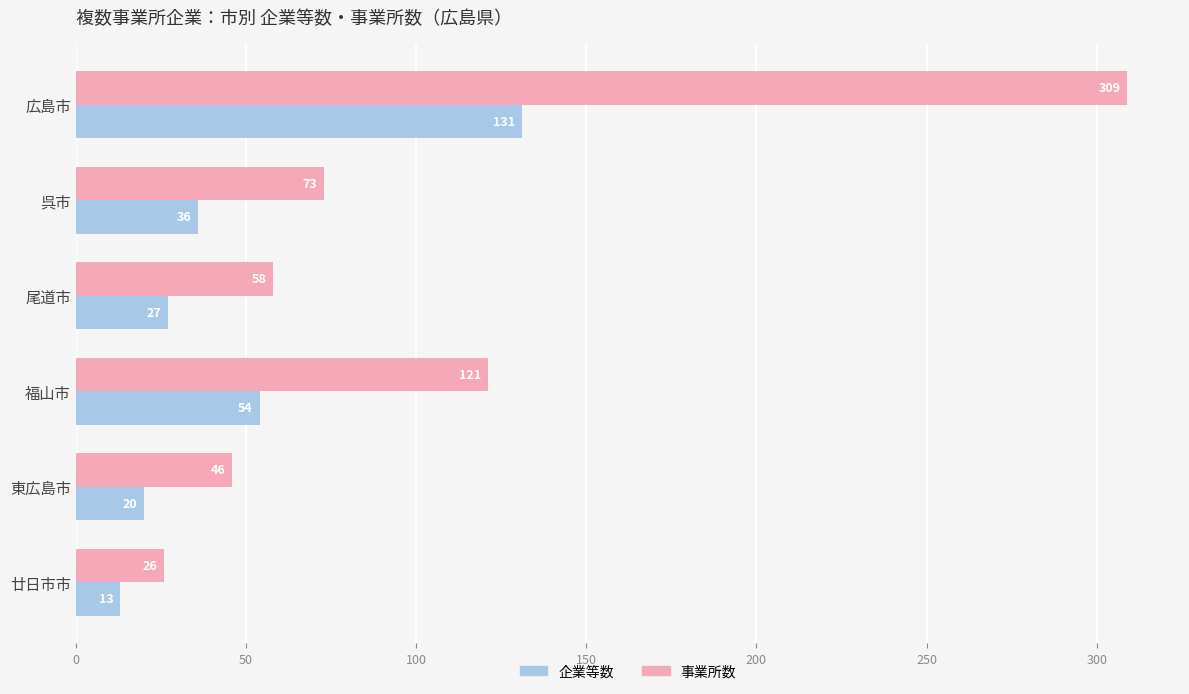

What is the average value of the 事業所数 series?

106